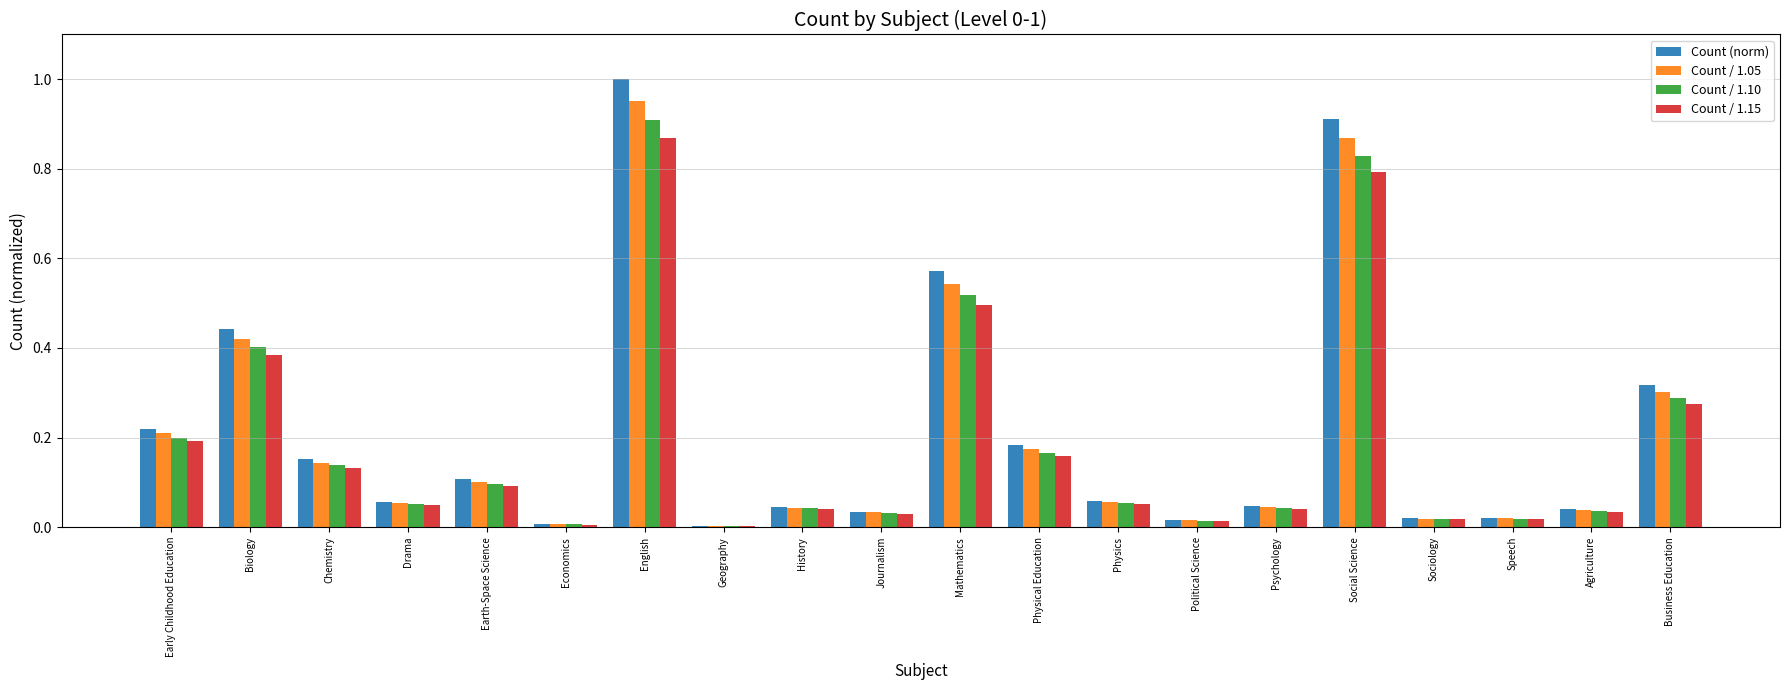

What is the sum of all Count / 1.15 values?

3.7